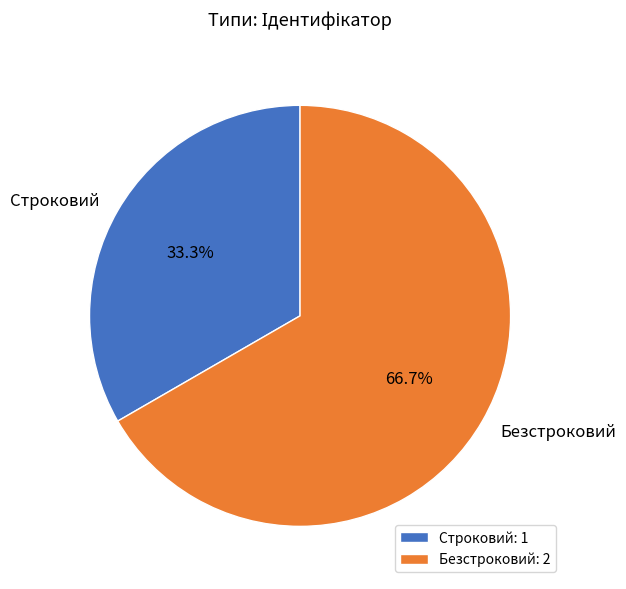

Do Безстроковий and Строковий together represent more than half of the pie?

Yes